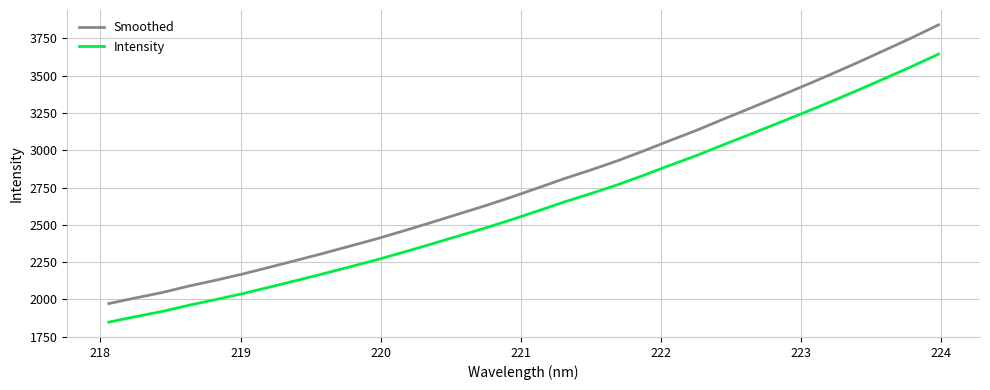

Rank the series by their average value, from highest to lowest.

Smoothed, Intensity